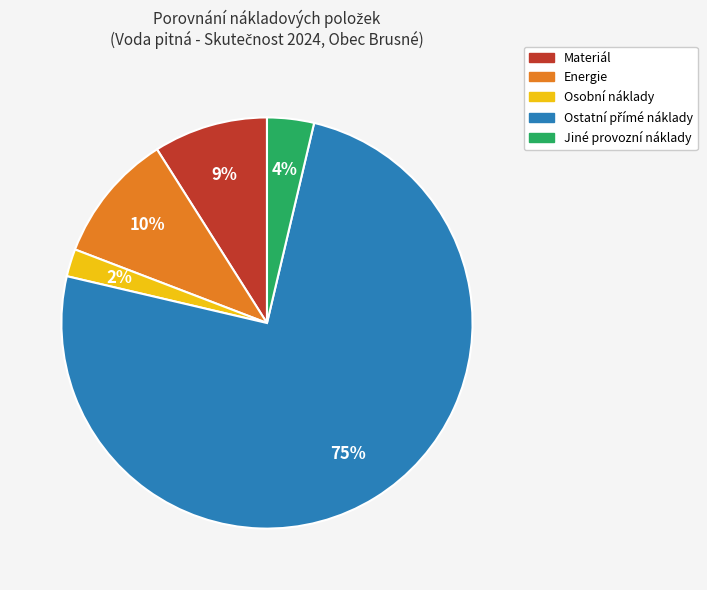

How many segments does this pie chart have?

5